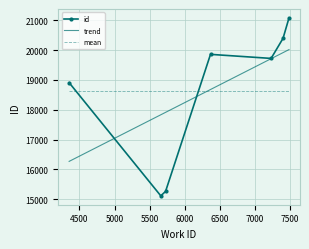

Which series has the largest range (max minus min)?

id